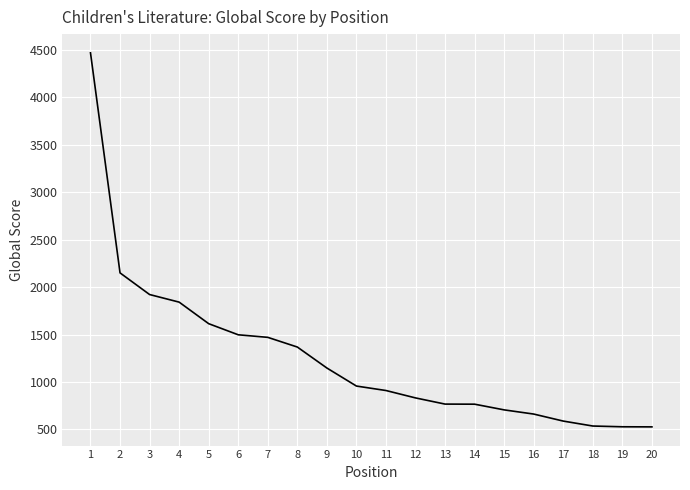

What is the smallest value displayed?

527